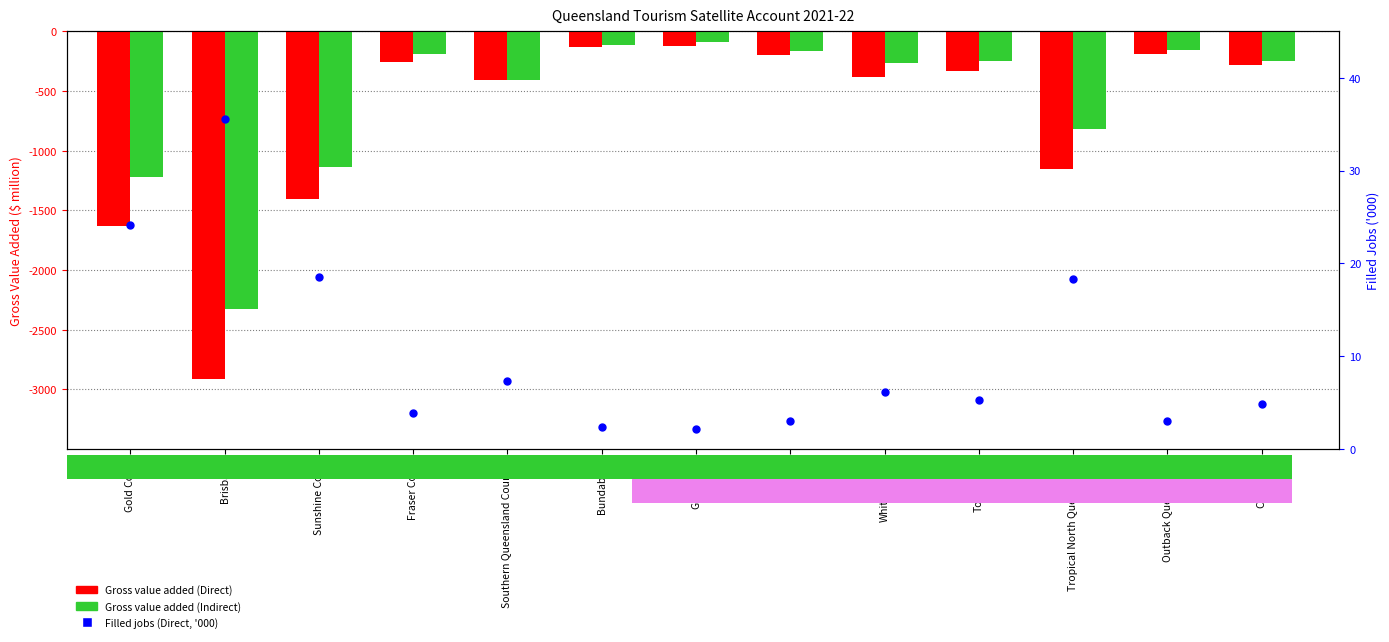

Which series contains the lowest Y value?

Gross value added (Direct)